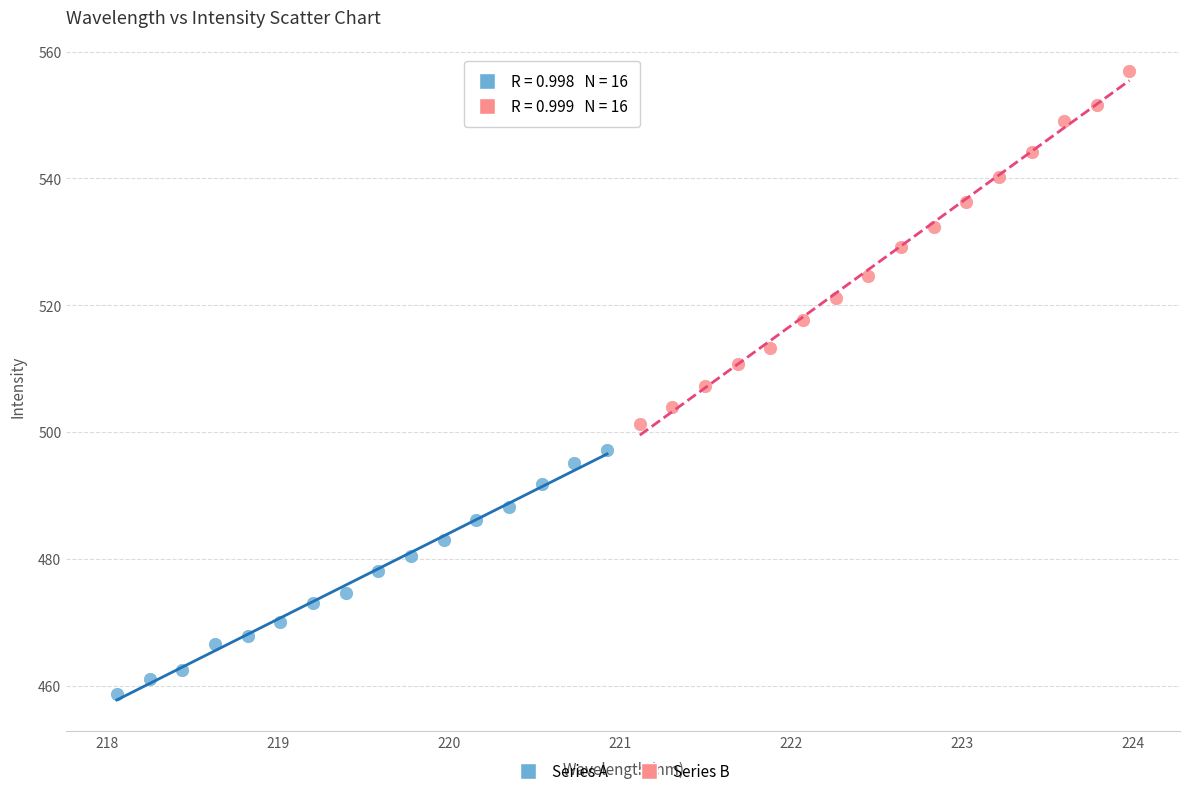

Which series reaches the maximum Y coordinate?

Series B